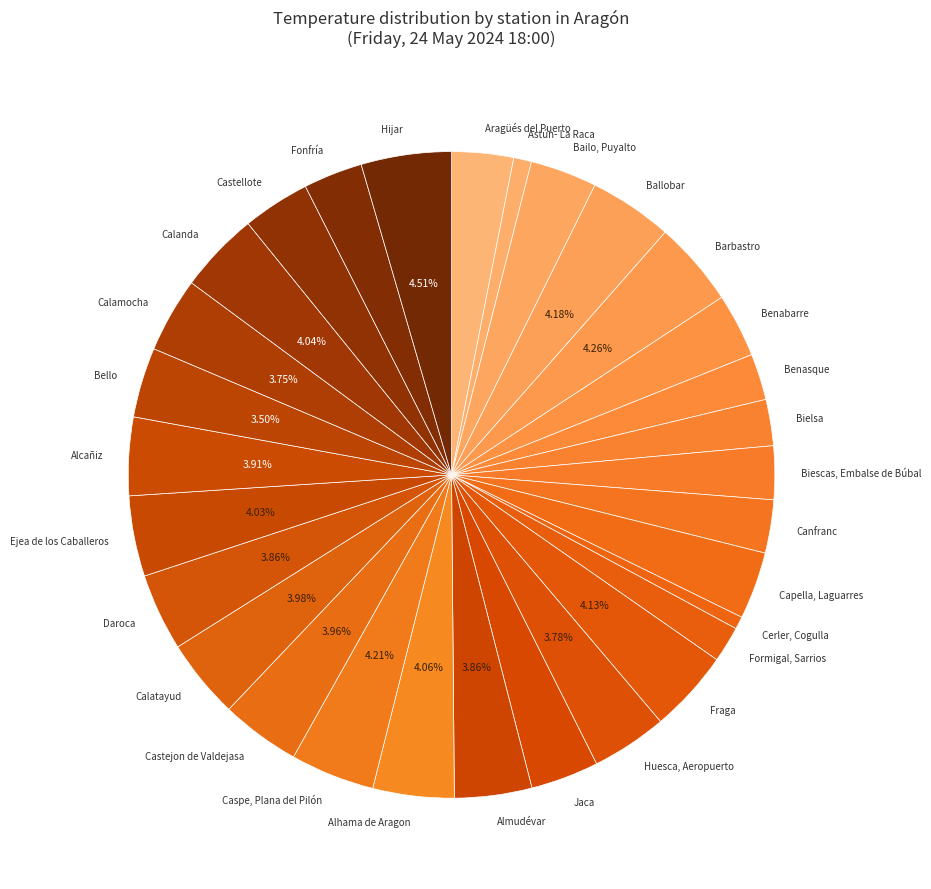

Is the sum of Barbastro and Benasque greater than half?

No